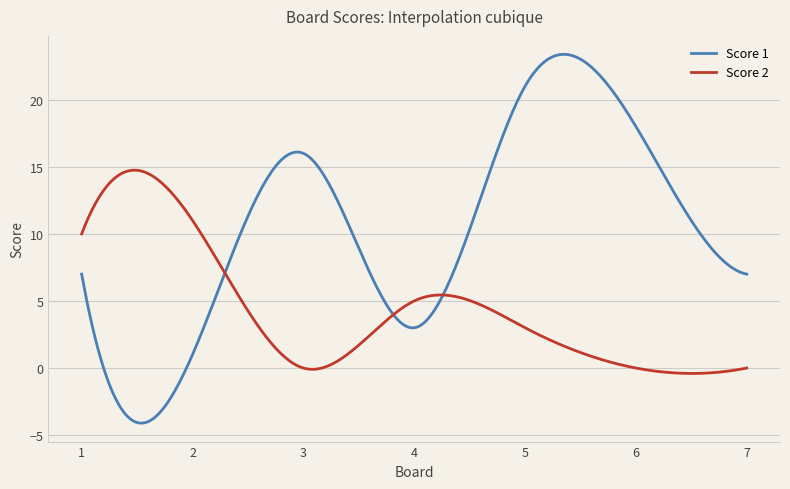

What is the minimum value for Score 1?

-4.1